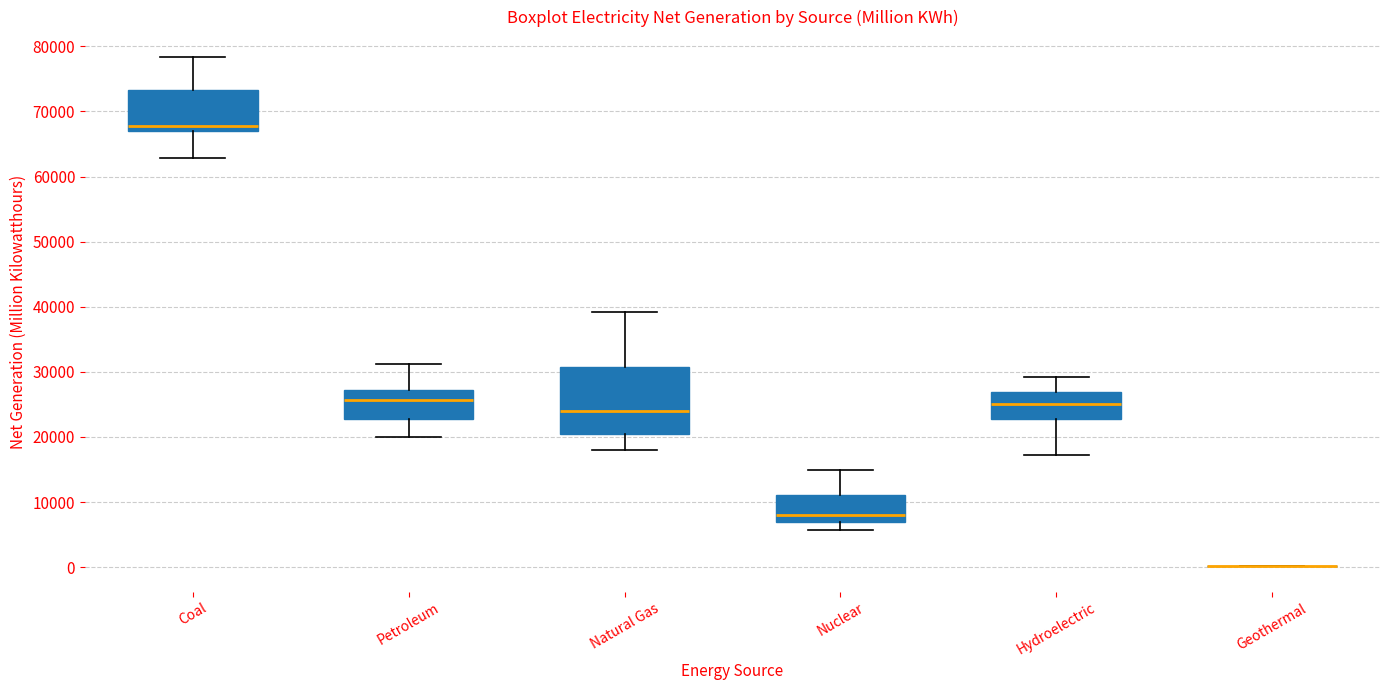

Comparing the boxes themselves (not the whiskers), which one is the tallest?

Natural Gas